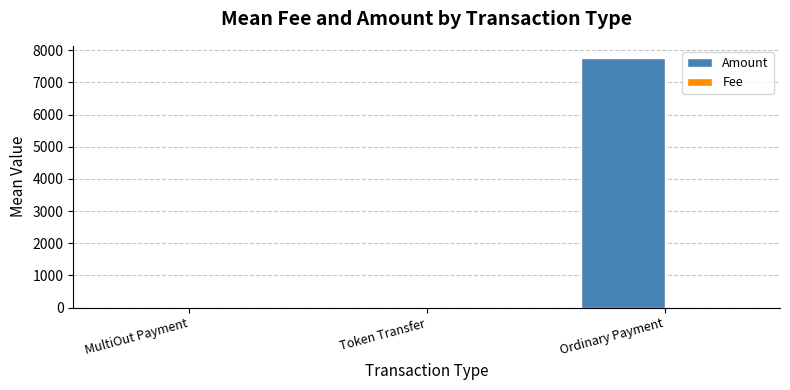

Between Token Transfer and Ordinary Payment, which series saw the biggest shift?

Amount